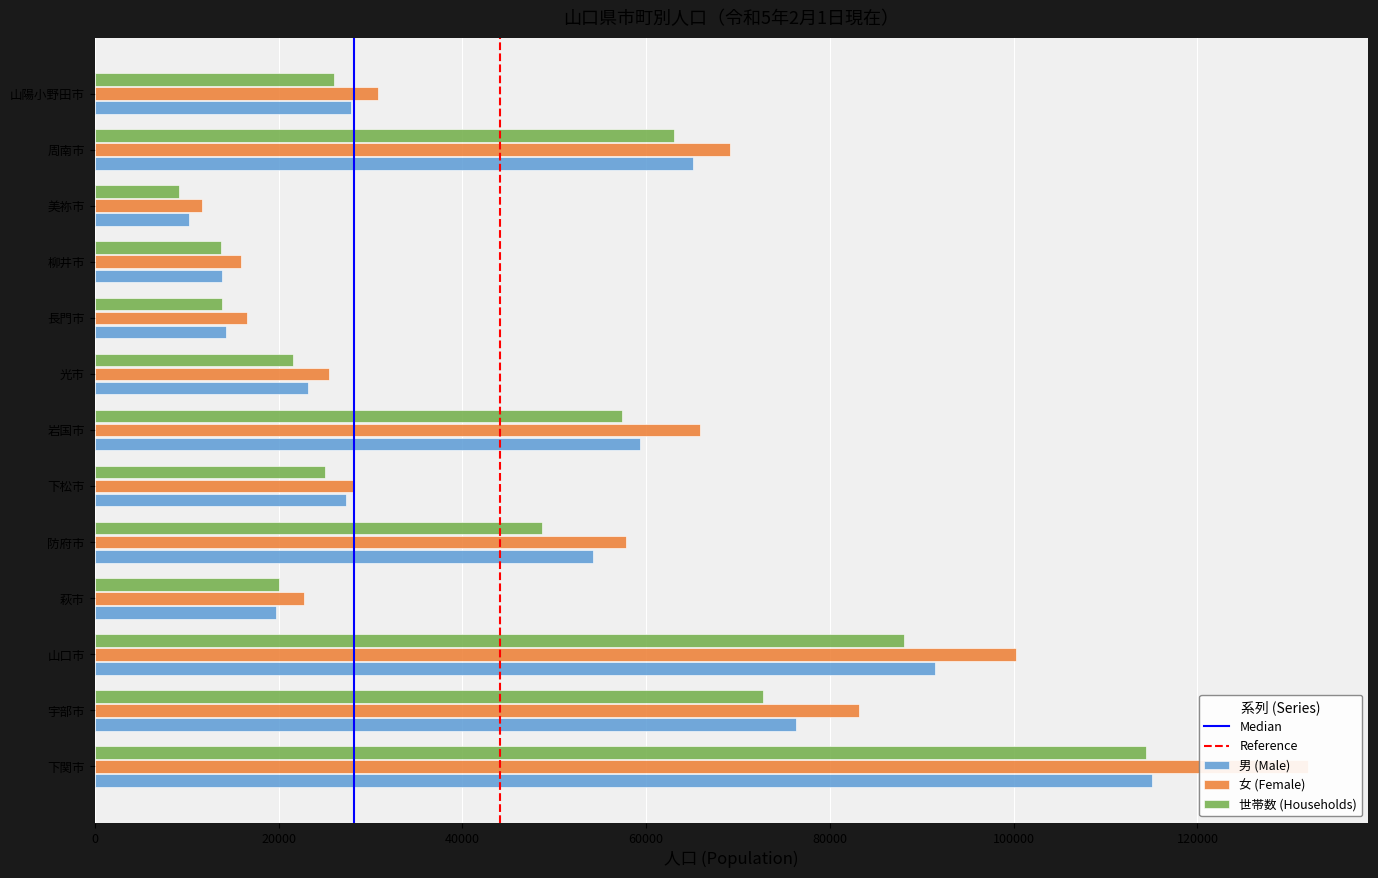

What is the label of the 4th bar from the left?

萩市